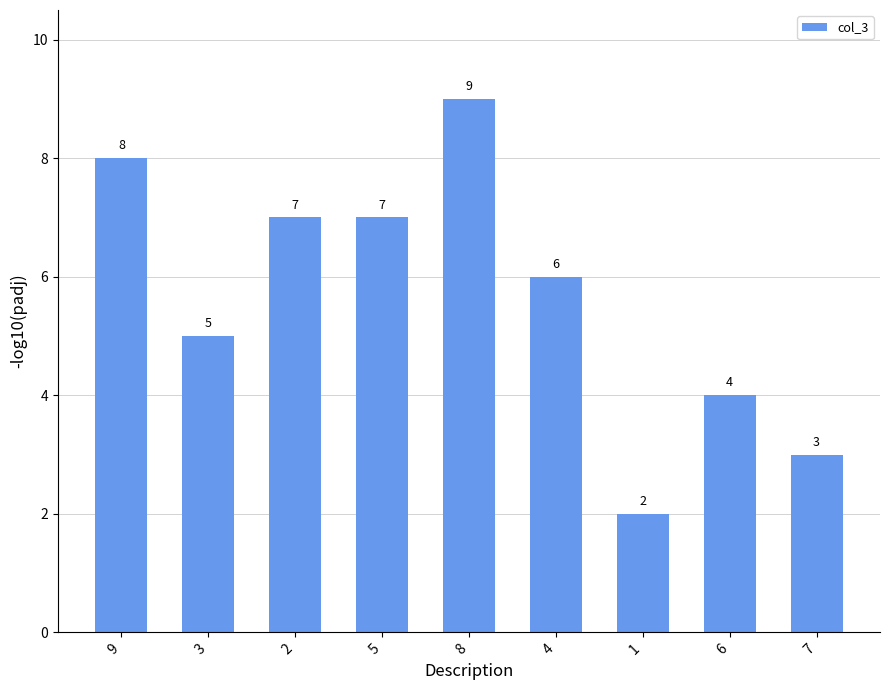

What is the difference between the values at 4 and 2?

1